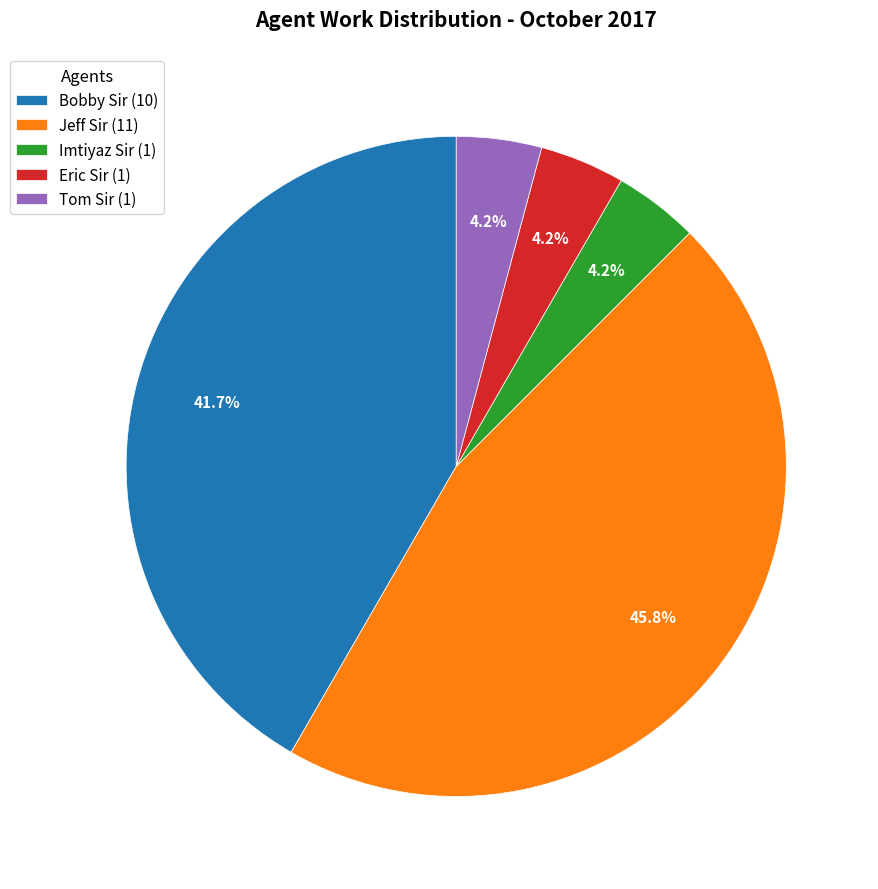

How many slices are in this pie chart?

5